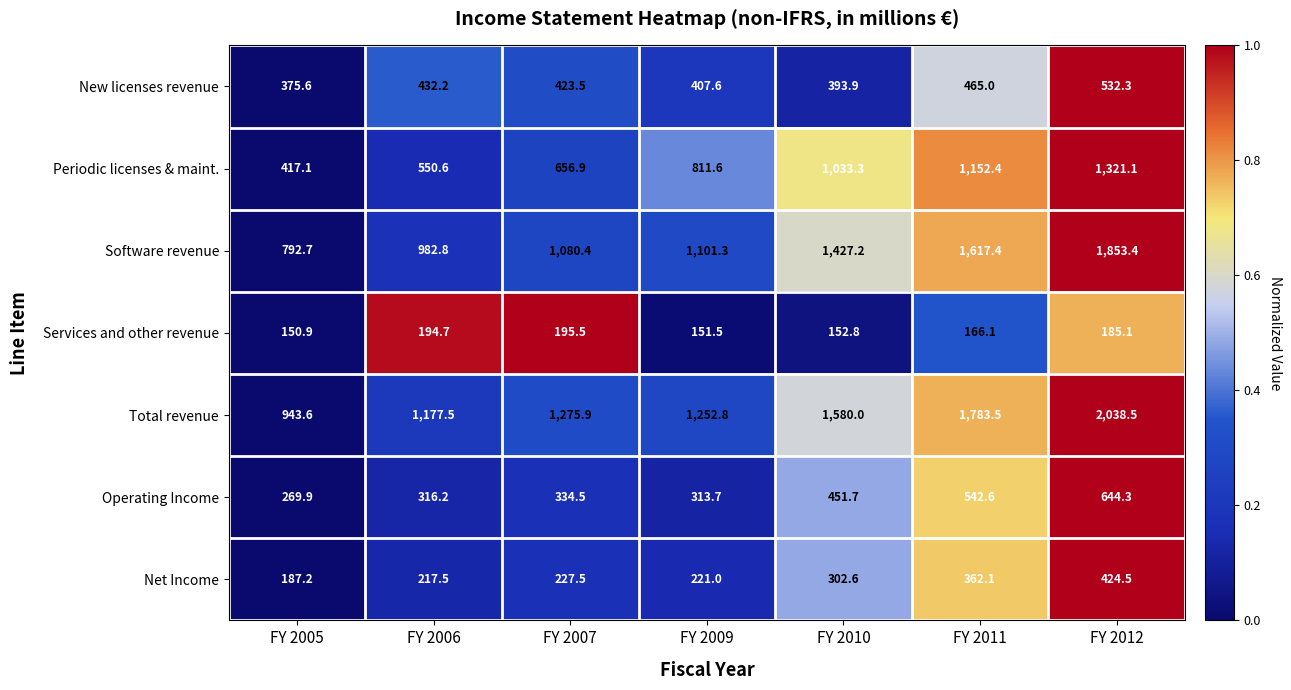

At which label does New licenses revenue reach its peak?

FY 2012